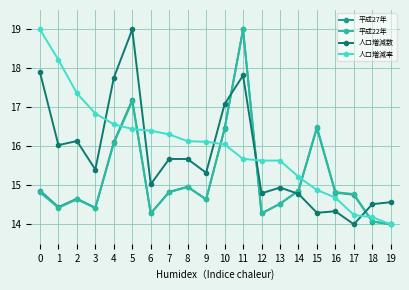

How many lines are shown in the chart?

4